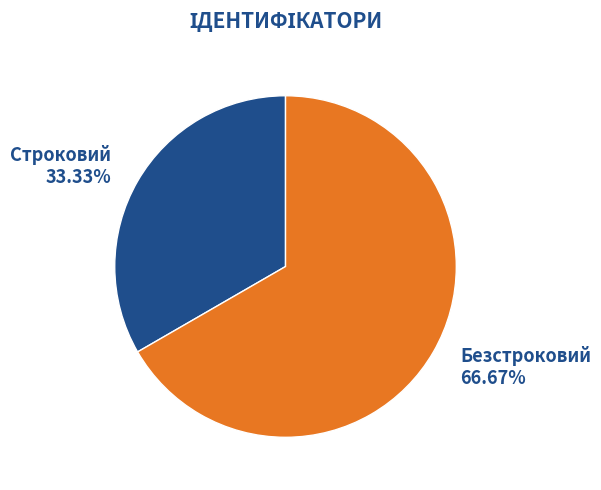

To the nearest percent, what portion does Строковий represent?

33%